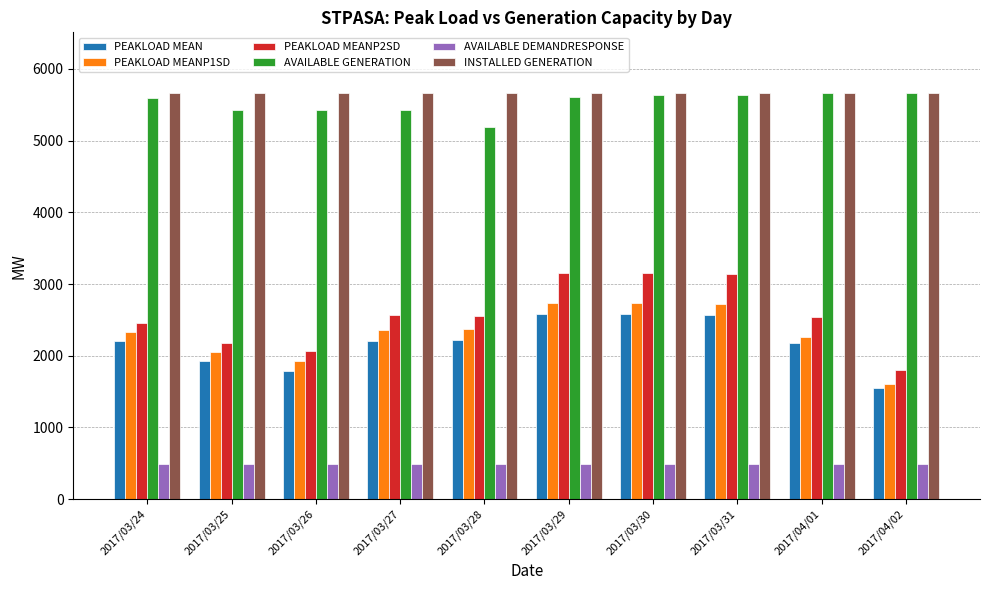

What position from the right is 2017/03/25?

9